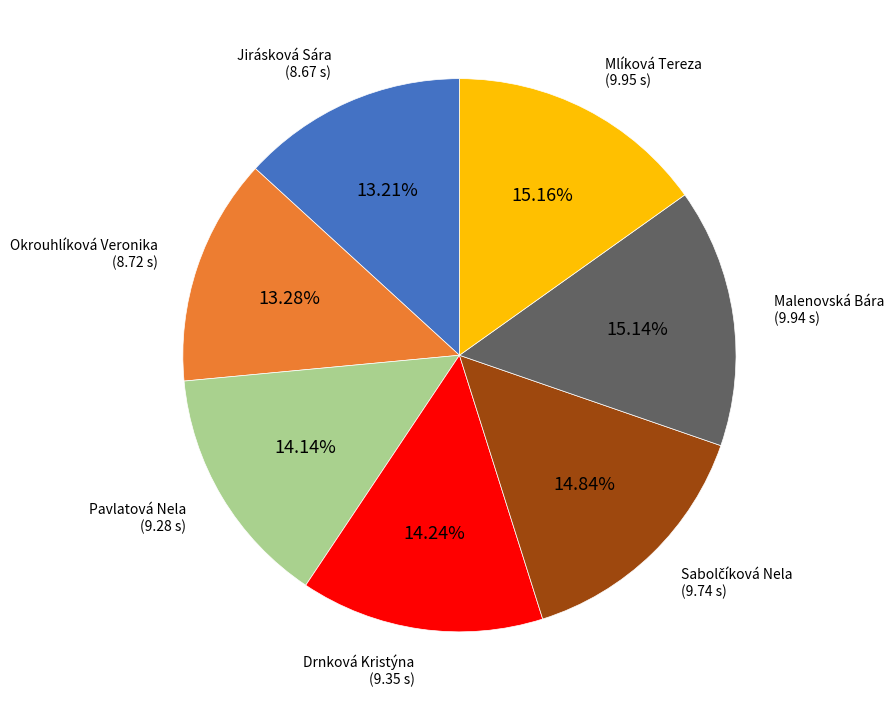

Does any single category account for the majority?

No